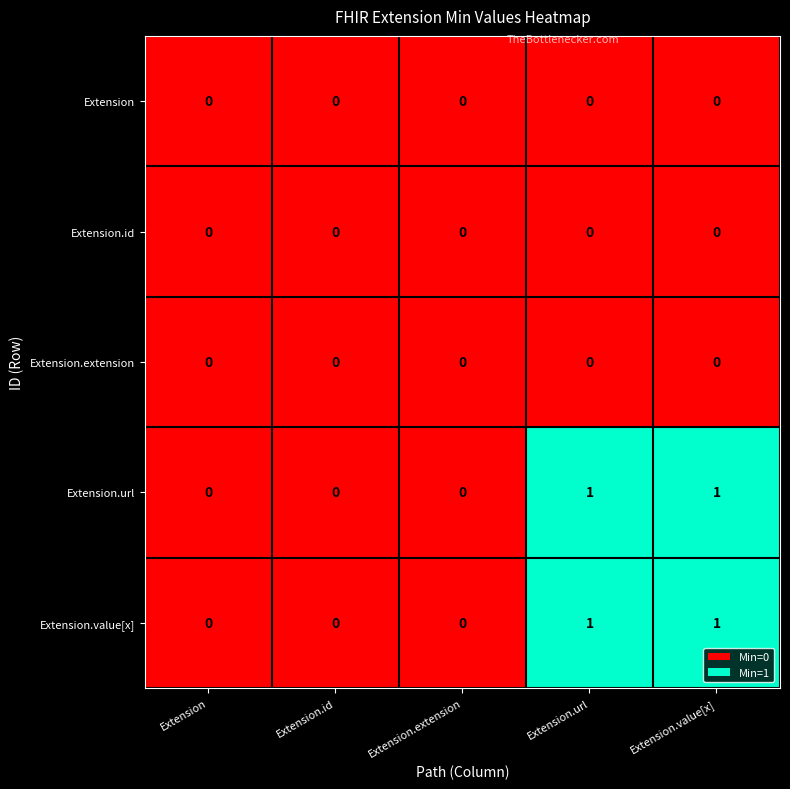

Is the value of Extension.value[x] at Extension.value[x] greater than the value of Extension.id at Extension.value[x]?

Yes